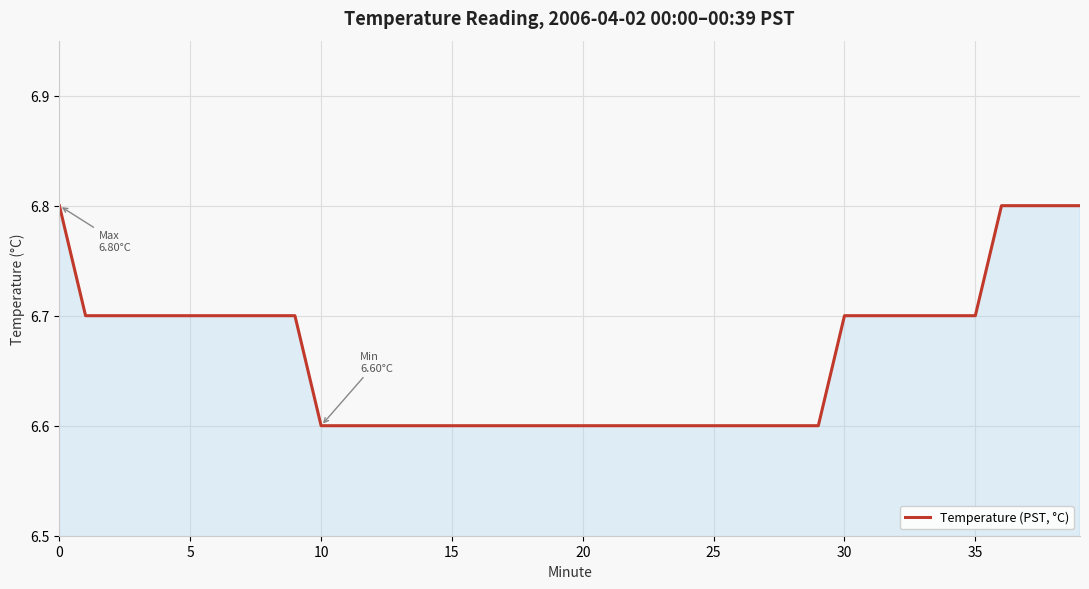

What is the minimum value shown in the chart?

6.6